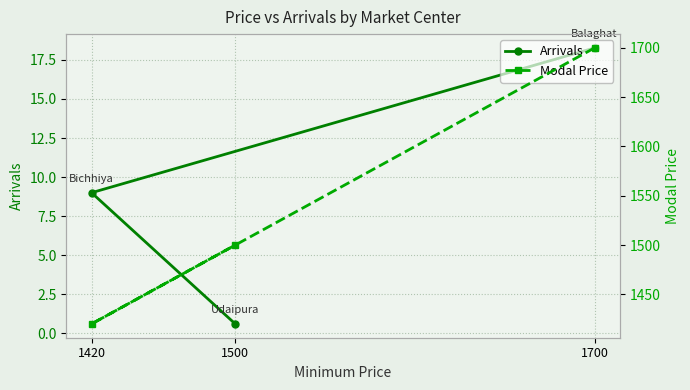

At which label is Modal Price closest to 1560?

1500